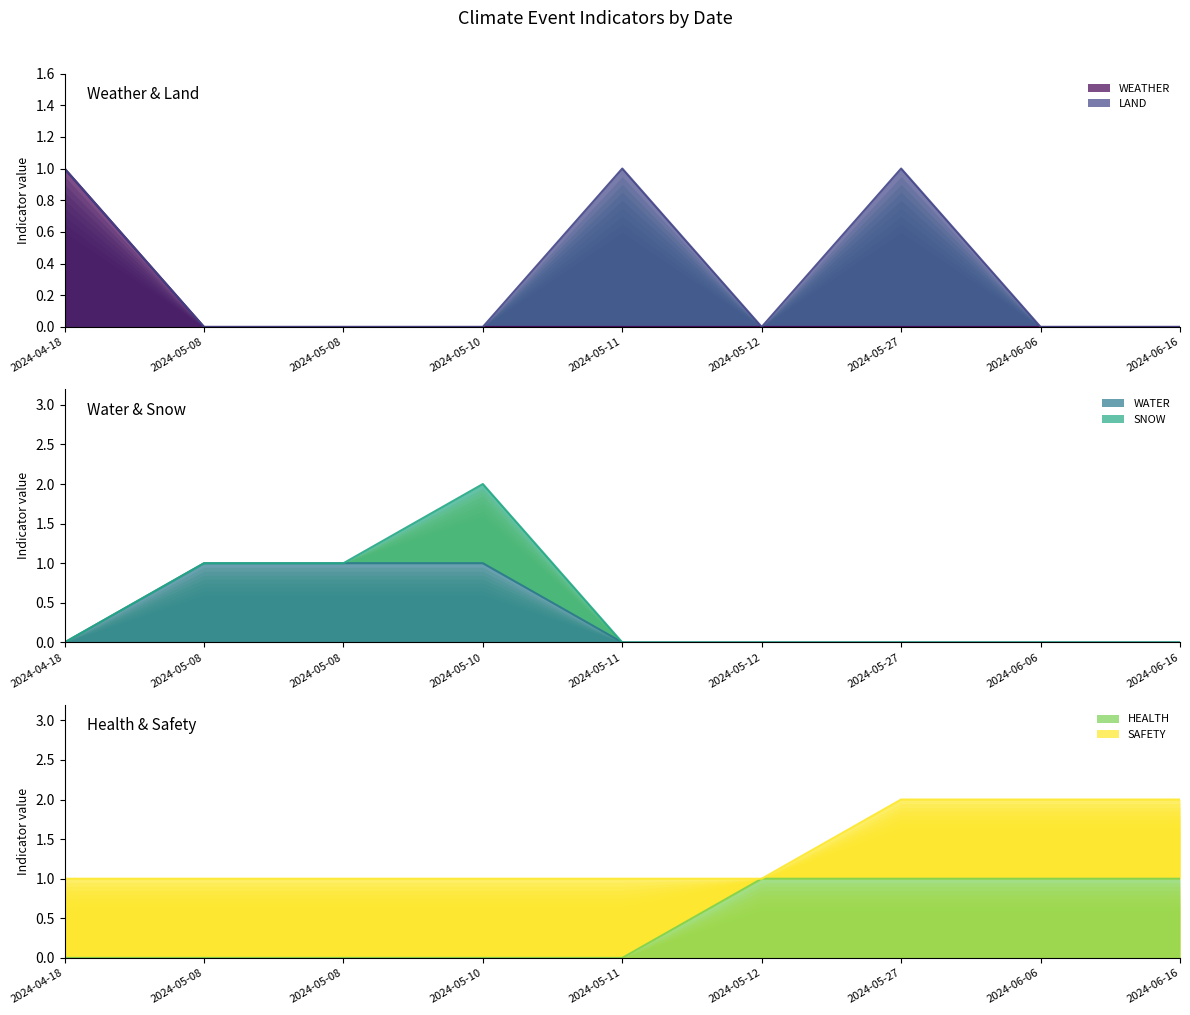

What is the spread (max minus min) of values at 2024-05-10?

1